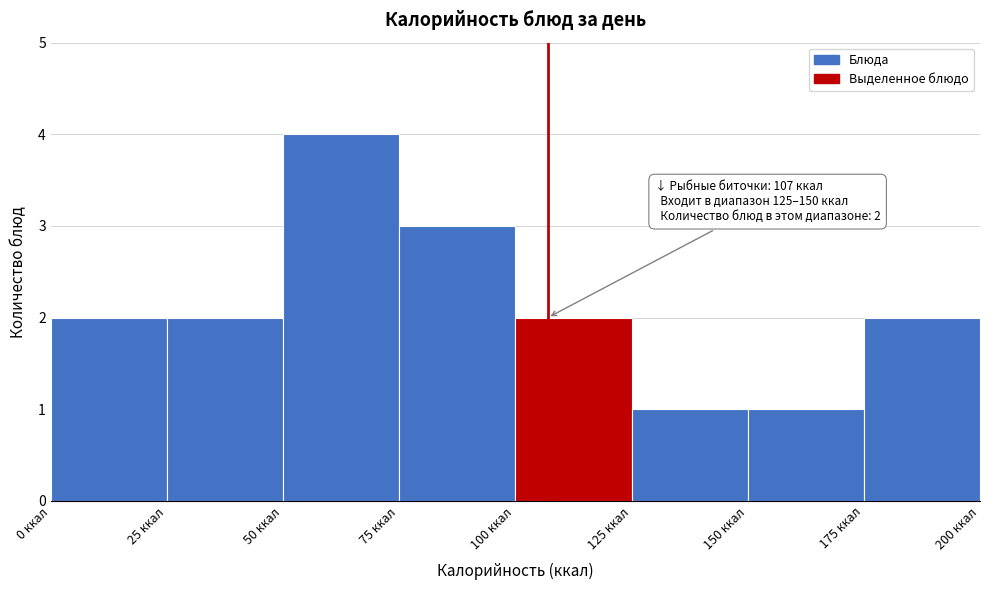

Over which range of the x-axis is the bar tallest?

50 to 75